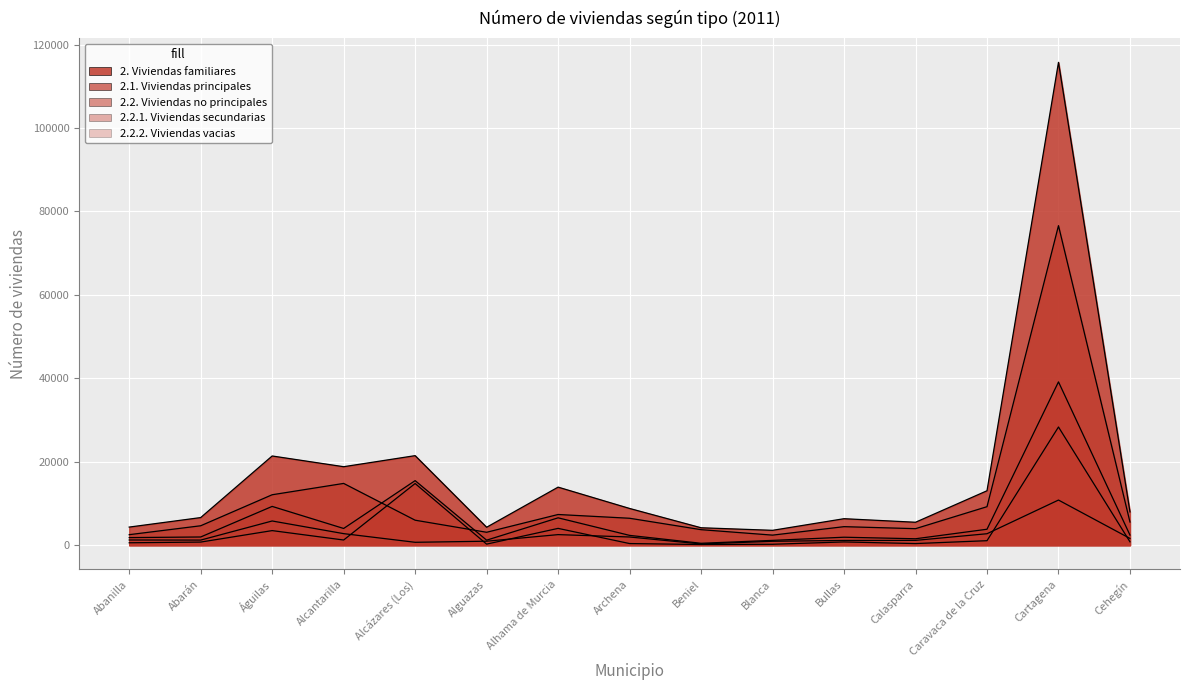

Where is the first local minimum for 2.2. Viviendas no principales?

Alcantarilla